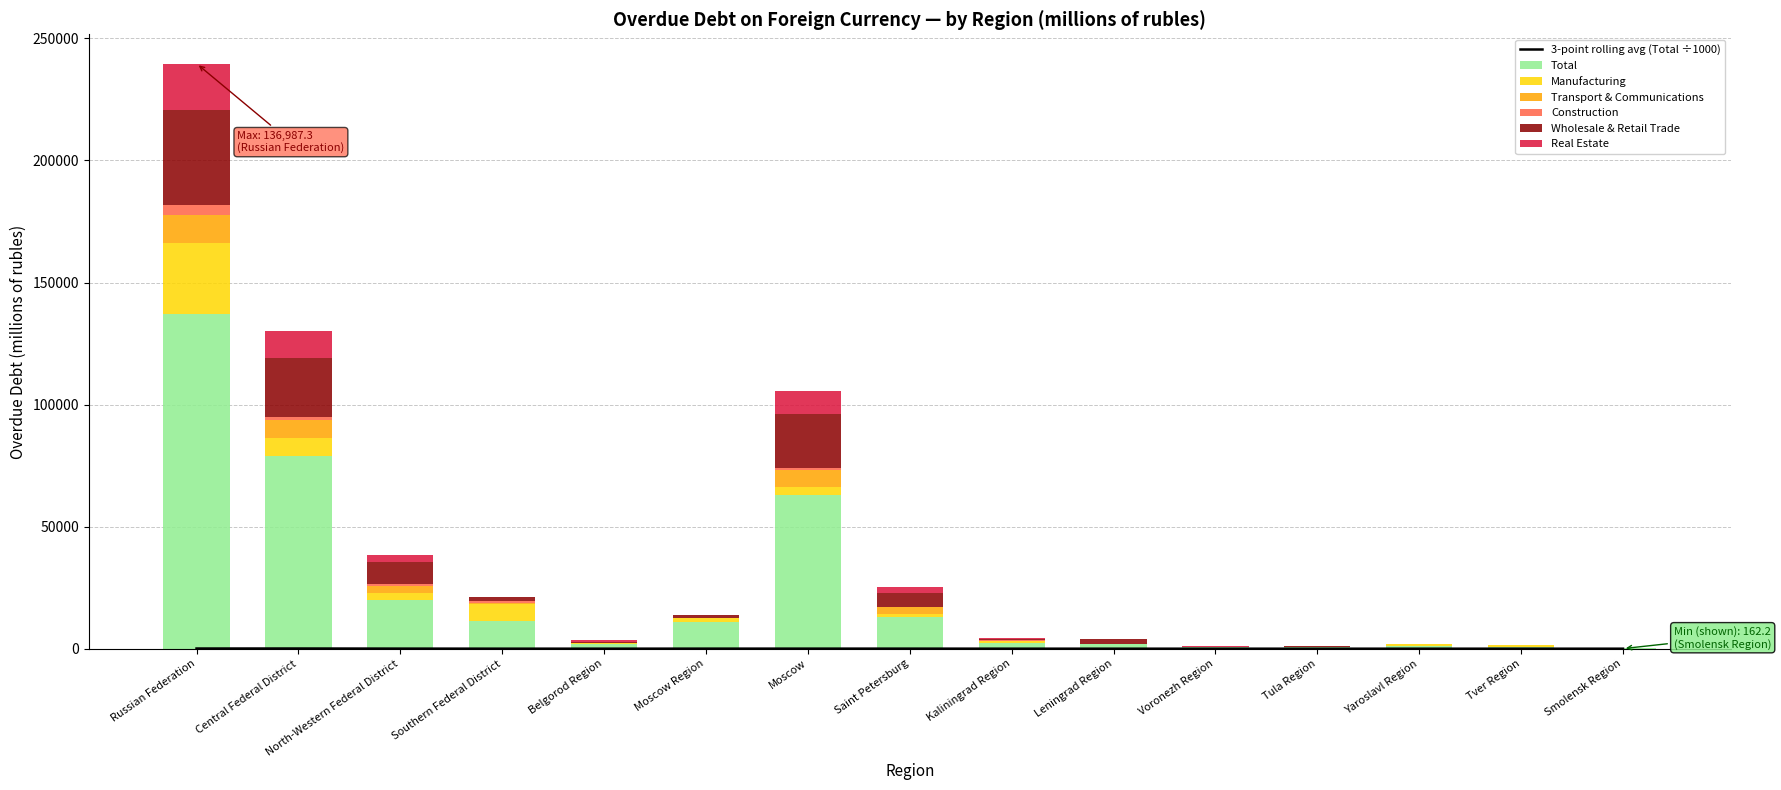

Read the Construction value at Saint Petersburg.

119.0